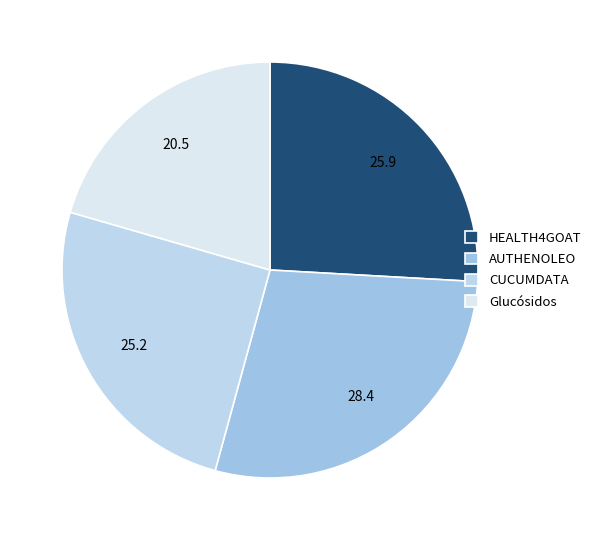

What is the smallest slice in the pie chart?

Glucósidos